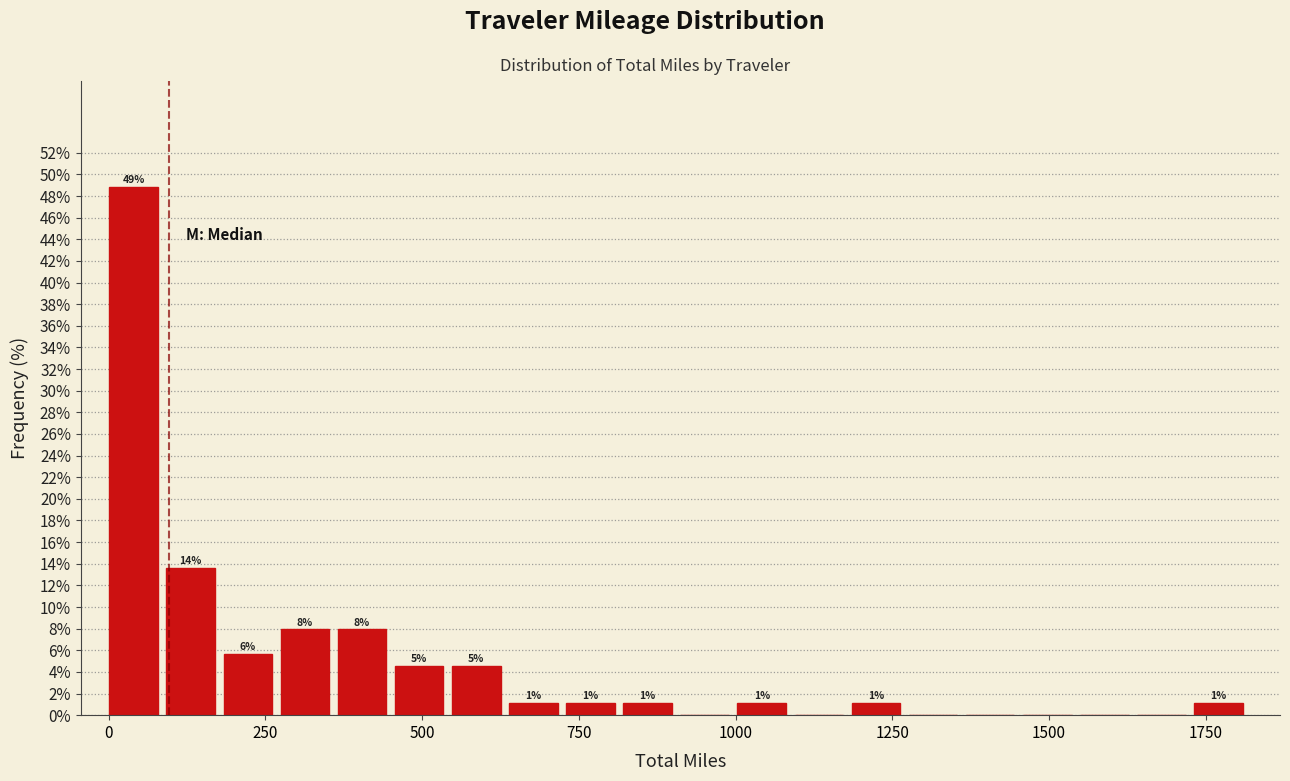

Around what value on the x-axis is the tallest bar? Give the approximate position of its centre, as read against the axis.

50